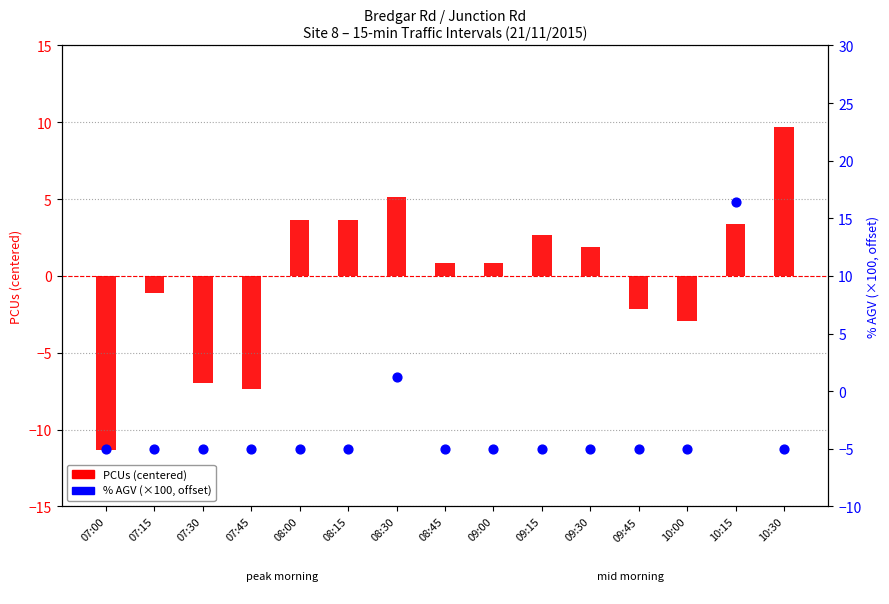

Which series reaches the maximum Y coordinate?

% AGV (scaled)